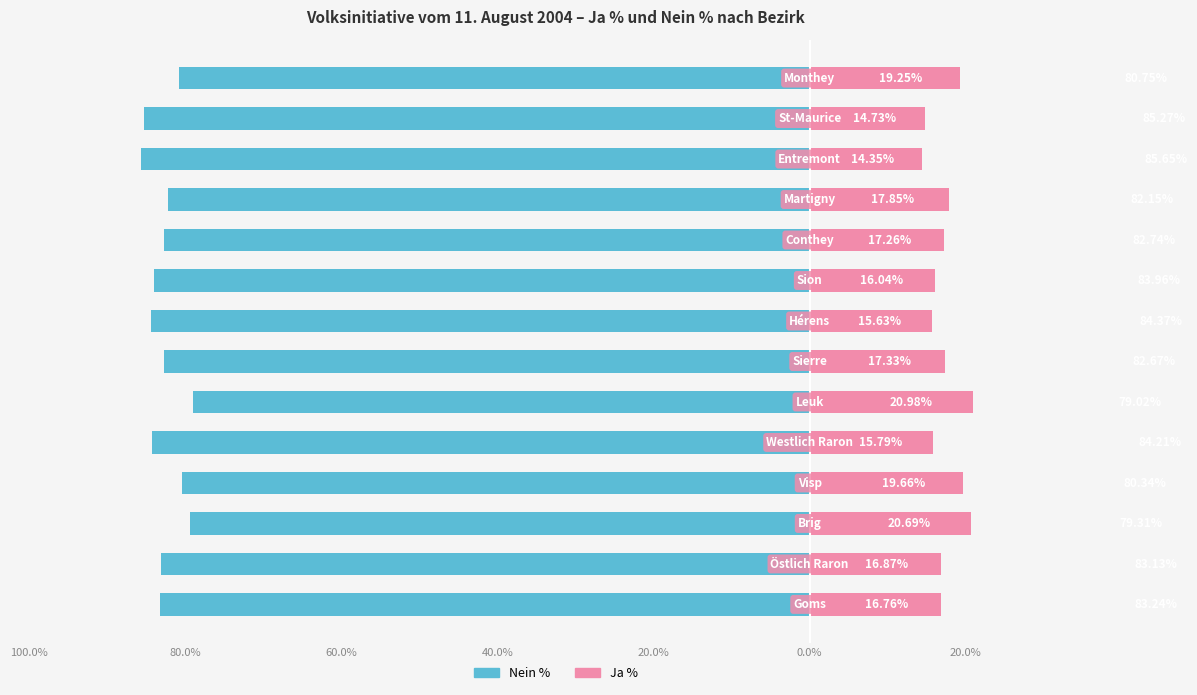

Between 11 and 60.0%, which is larger?

60.0%